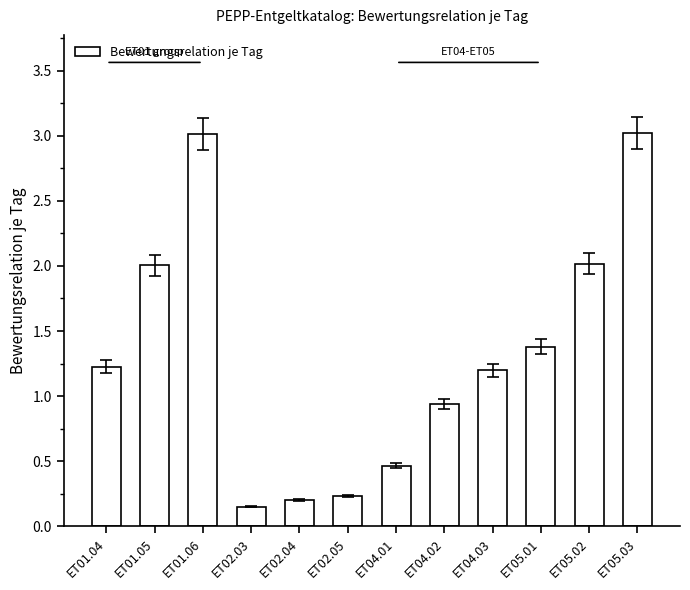

The value at ET04.02 is 1.5. True or false?

False